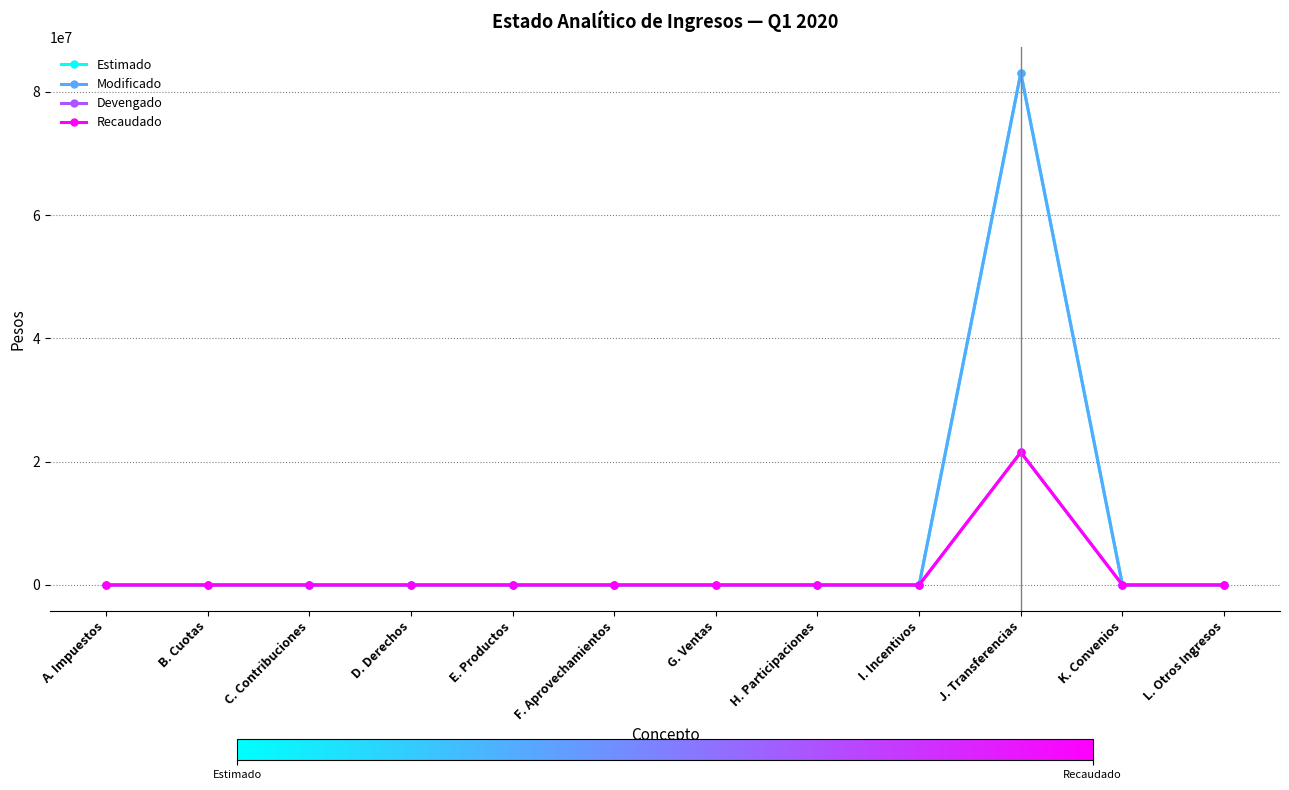

Does the chart have visible grid lines?

Yes